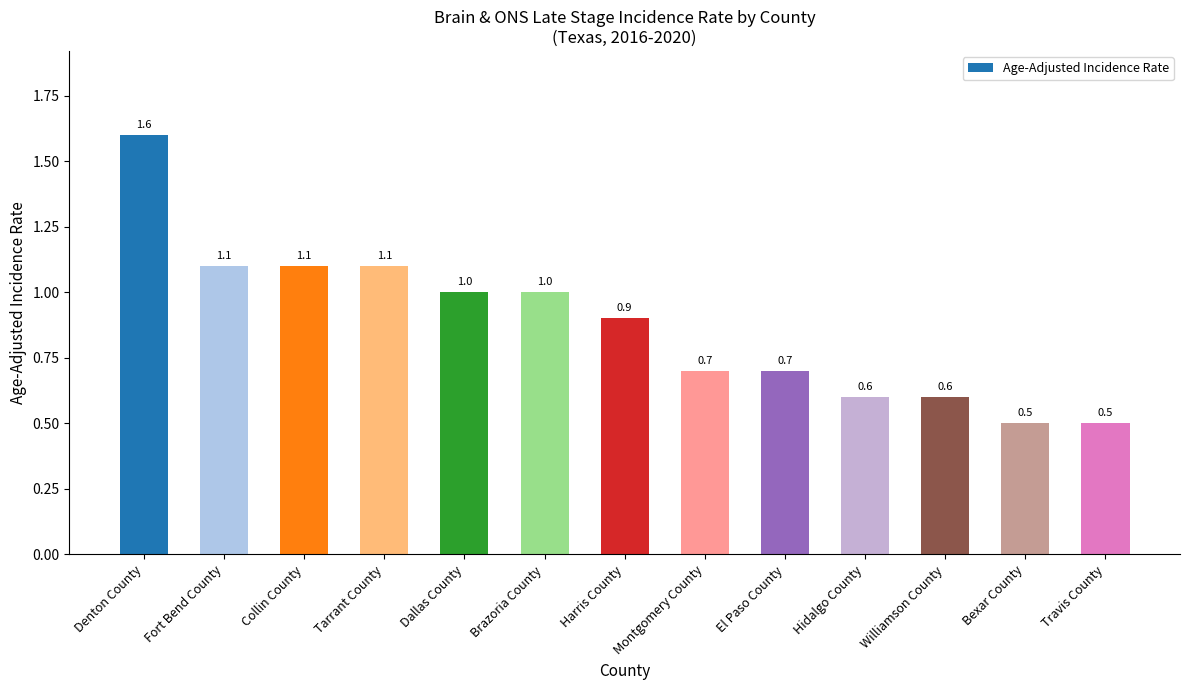

The chart shows a value of 0.4 at Williamson County. True or false?

False